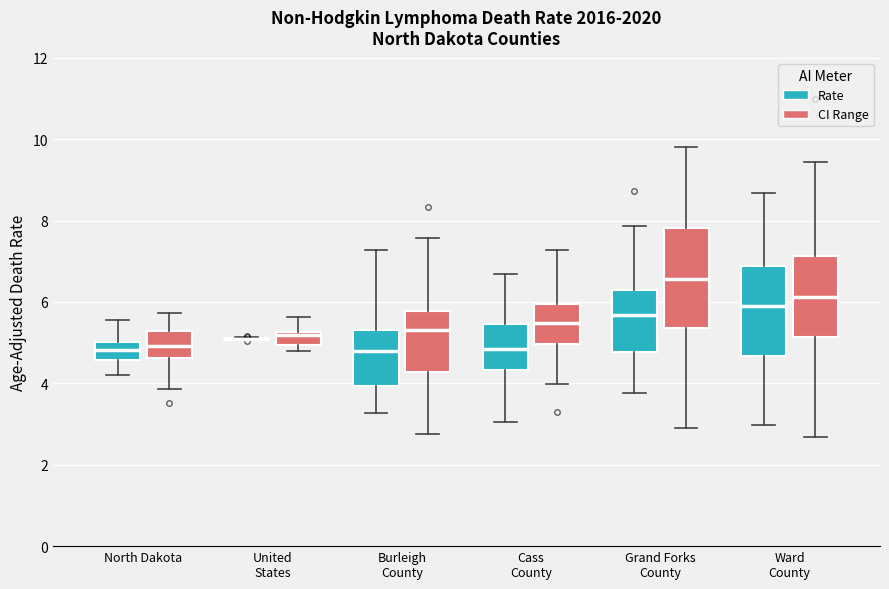

Reading left to right, read every box against the y-axis: the position of its median line, the range the box covers, and the ends of its whiskers. The values are not printed on the chart, so give them approximately, as read against the axis.

North Dakota (Rate): median 4.8, box 4.6 to 5.0, whiskers 4.2 to 5.6
North Dakota (CI Range): median 5.0, box 4.6 to 5.2, whiskers 3.8 to 5.8
United States (Rate): box collapsed to a line at 5.0, whiskers 5.0 to 5.2
United States (CI Range): median 5.2 (just below the box's upper edge), box 5.0 to 5.2, whiskers 4.8 to 5.6
Burleigh County (Rate): median 4.8, box 4.0 to 5.4, whiskers 3.2 to 7.2
Burleigh County (CI Range): median 5.4, box 4.2 to 5.8, whiskers 2.8 to 7.6
Cass County (Rate): median 4.8, box 4.4 to 5.4, whiskers 3.0 to 6.6
Cass County (CI Range): median 5.4, box 5.0 to 6.0, whiskers 4.0 to 7.2
Grand Forks County (Rate): median 5.6, box 4.8 to 6.2, whiskers 3.8 to 7.8
Grand Forks County (CI Range): median 6.6, box 5.4 to 7.8, whiskers 2.8 to 9.8
Ward County (Rate): median 5.8, box 4.6 to 6.8, whiskers 3.0 to 8.6
Ward County (CI Range): median 6.2, box 5.2 to 7.2, whiskers 2.6 to 9.4